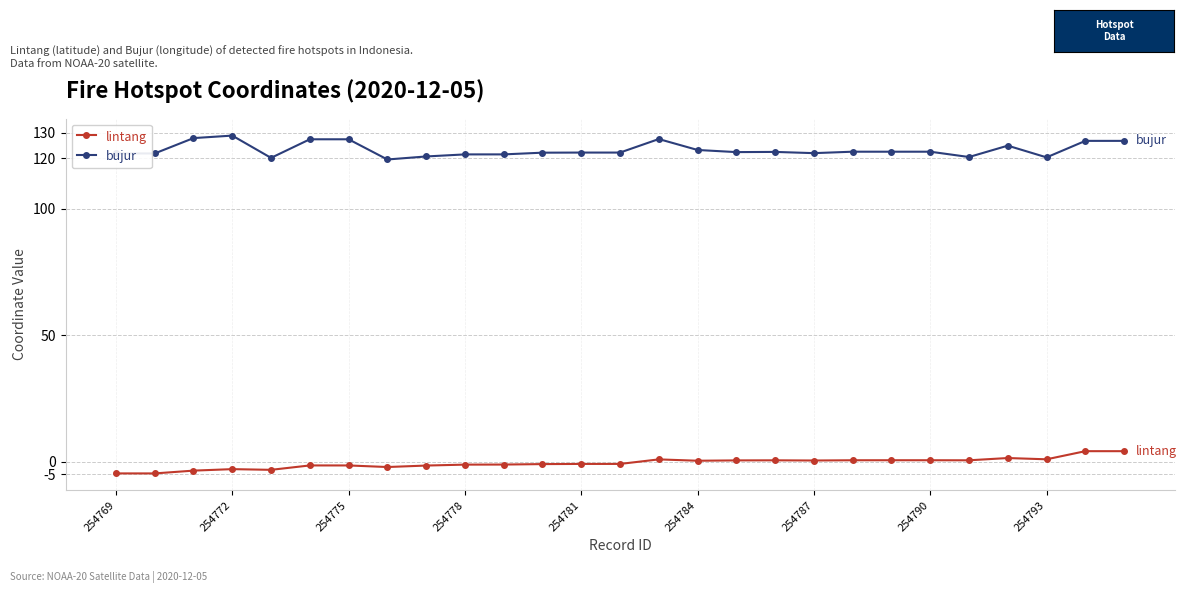

True or false: bujur has more than 0 interior local peaks.

True